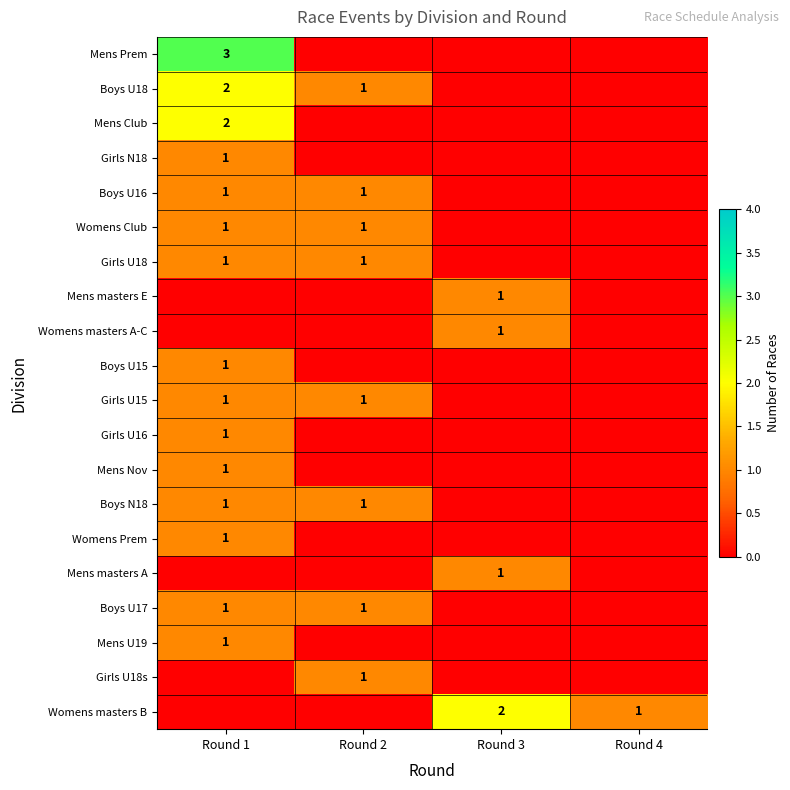

The Girls U18 series shows 0 at Round 1. True or false?

False